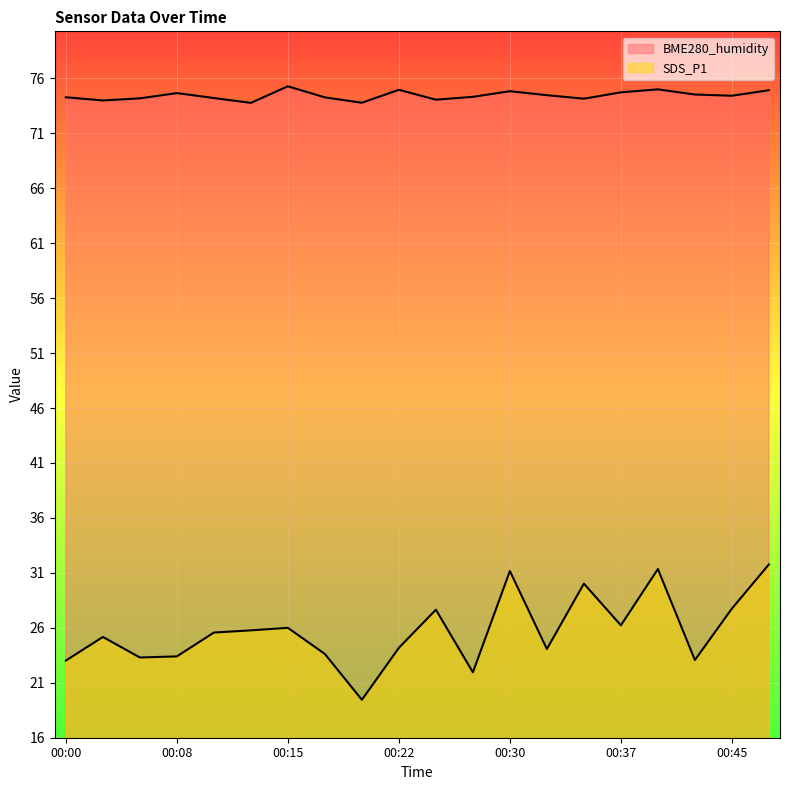

The SDS_P1 series shows 41.9 at 00:25. True or false?

False